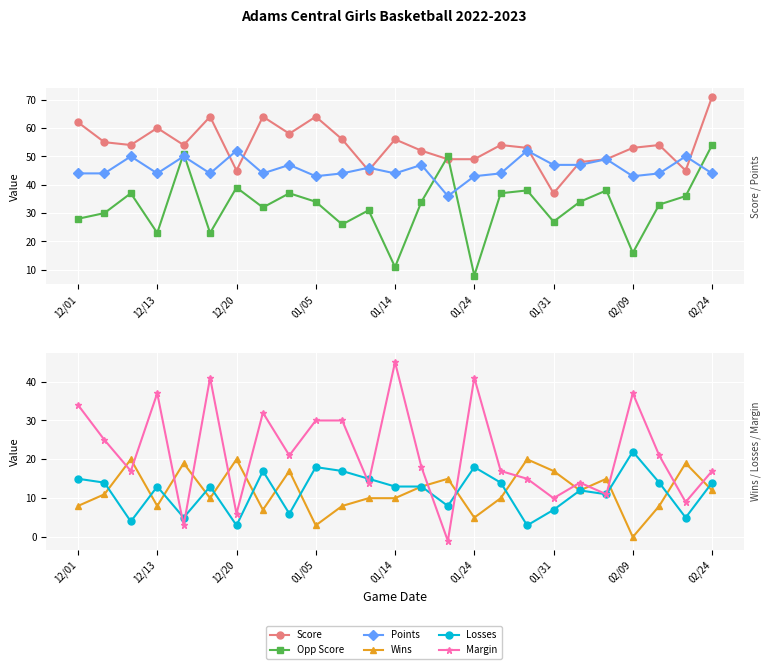

At how many categories does at least one series exceed 48?

22